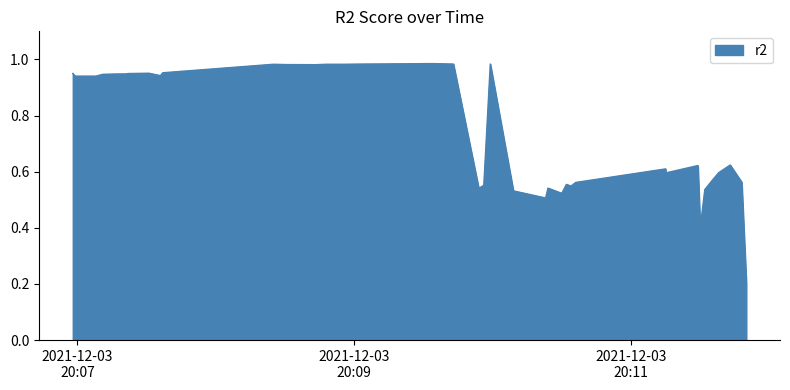

Which category has the highest value across all series?

2021-12-03T20:09:34